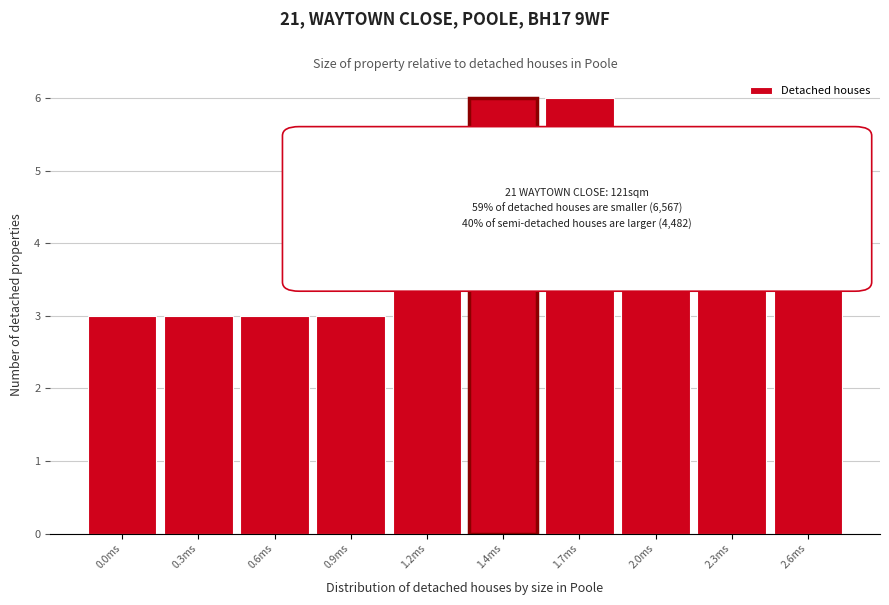

Reading left to right, transcribe all the data shown in this chart.

0.0ms=3	0.3ms=3	0.6ms=3	0.9ms=3	1.2ms=4	1.4ms=6	1.7ms=6	2.0ms=4	2.3ms=5	2.6ms=4